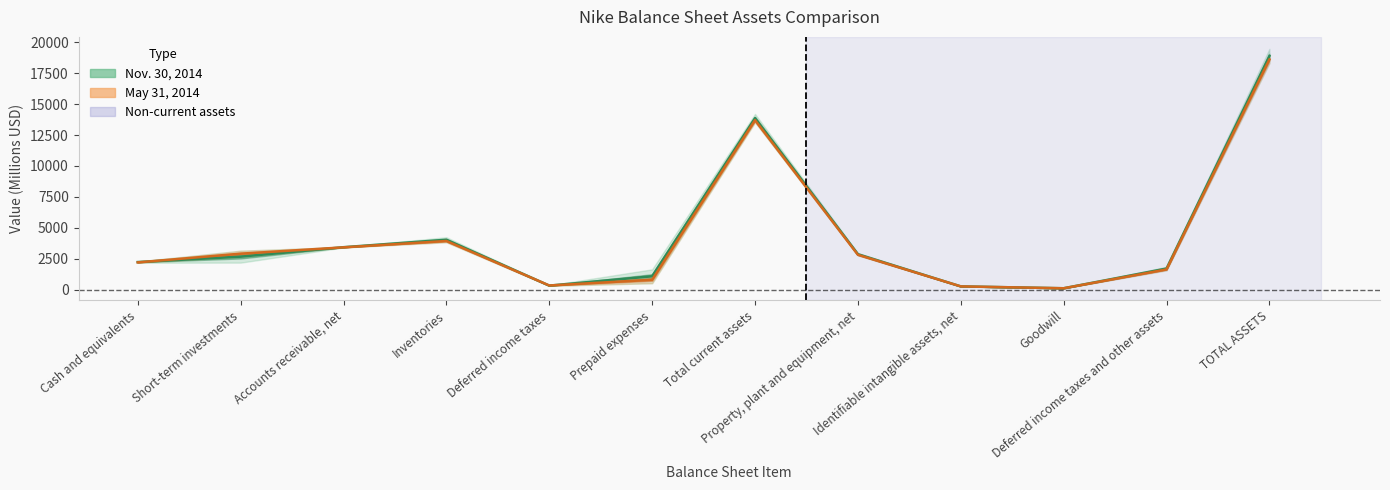

Which category has the lowest value in the Nov. 30, 2014 (center) series?

Goodwill